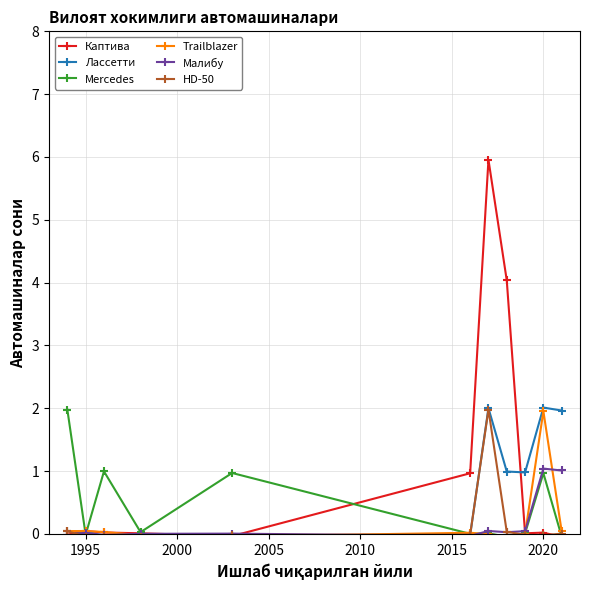

Does the chart have visible grid lines?

Yes